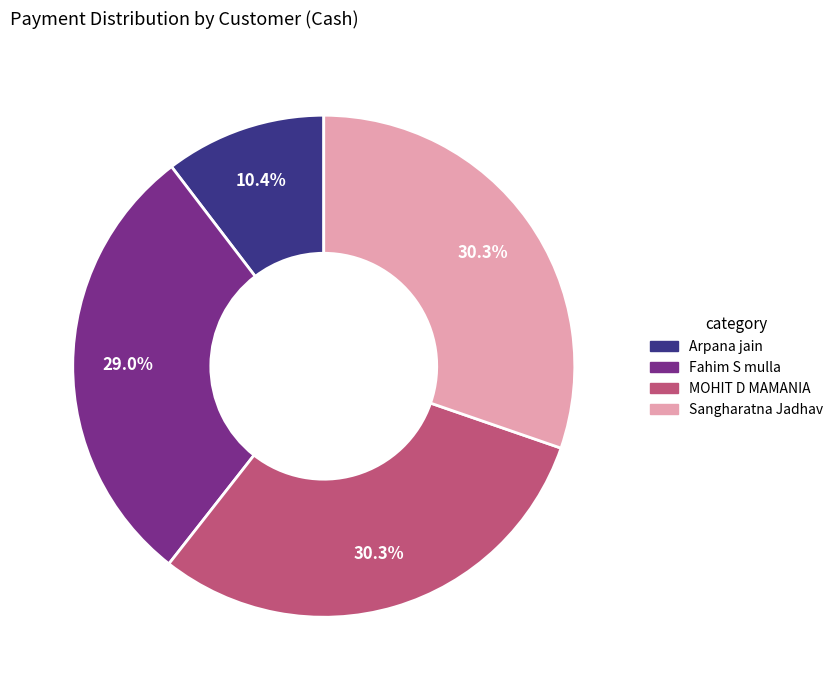

What is the smallest slice in the pie chart?

Arpana jain